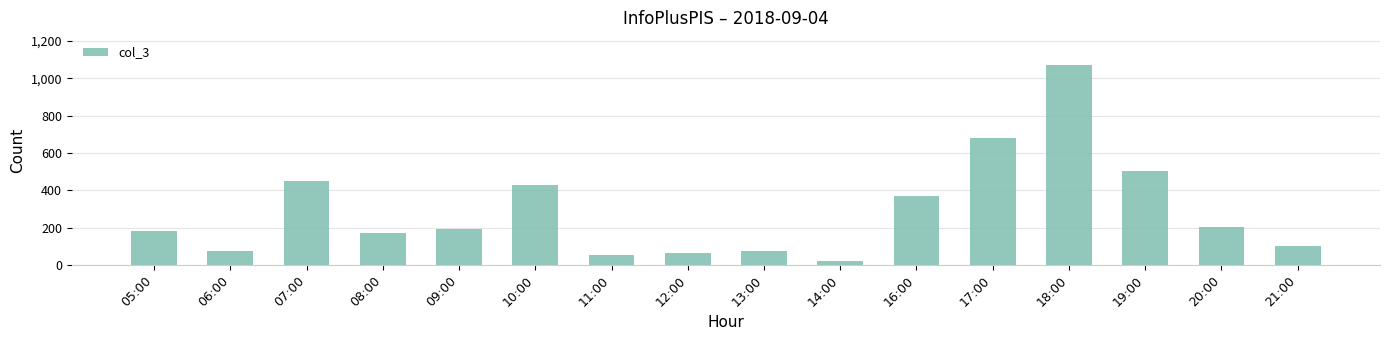

What is the label of the 13th bar from the right?

08:00